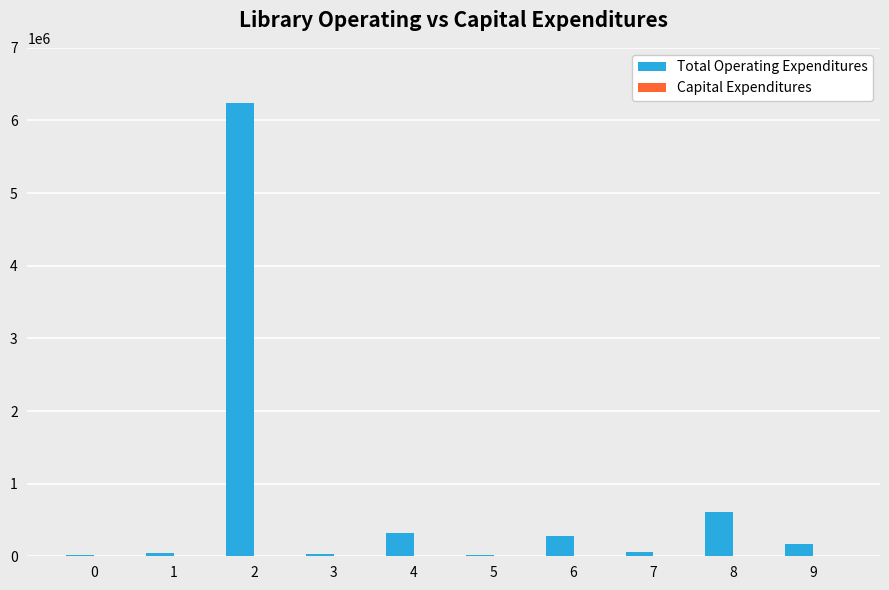

Is it true that the value at 8 is 278004?

False